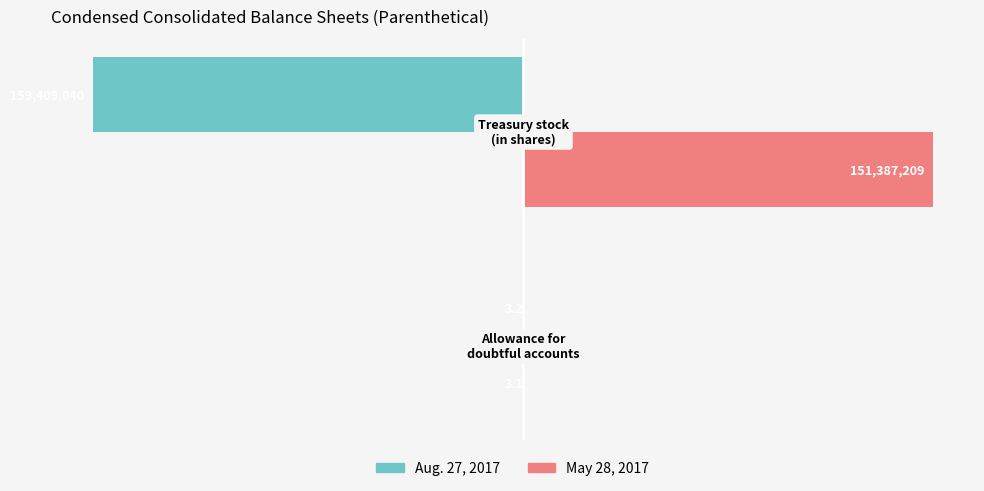

What is the highest value of the May 28, 2017 series?

151387209.0